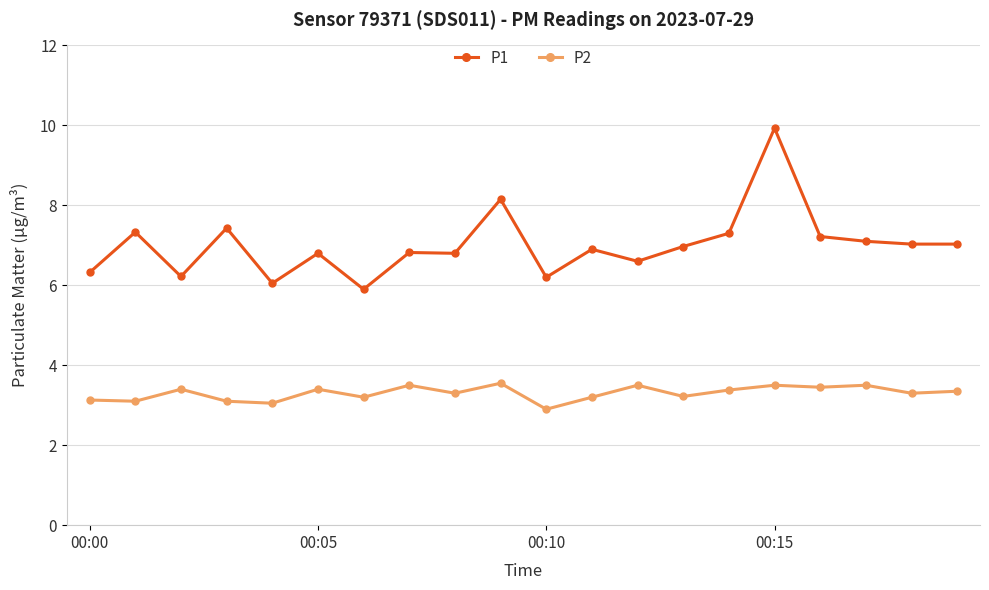

Which series has the largest total across all categories?

P1